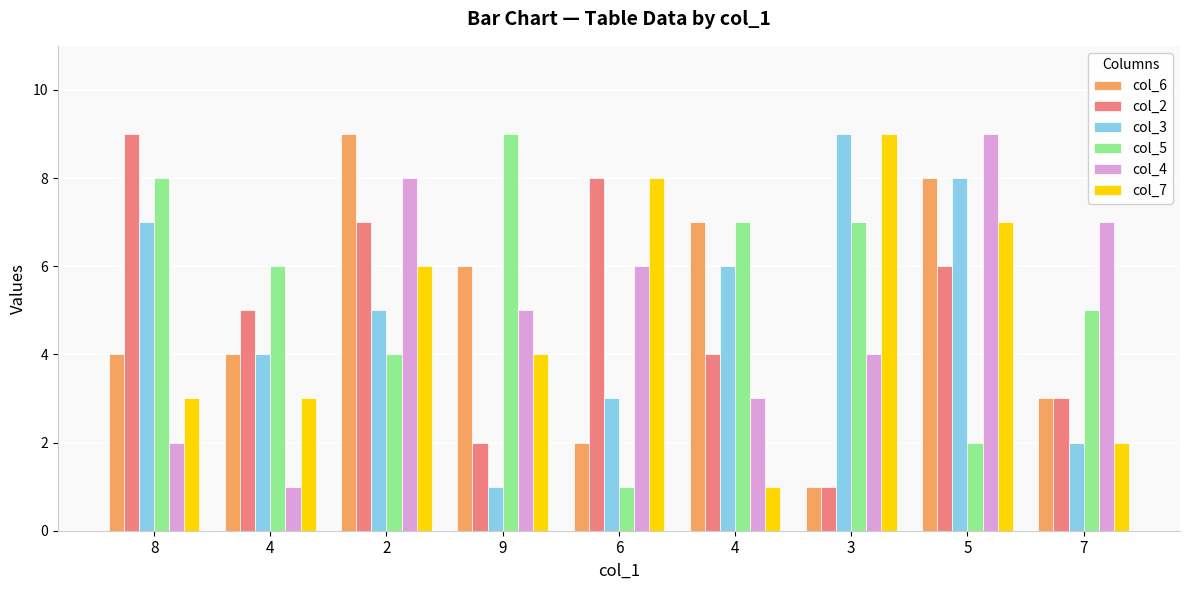

Which series has the largest range (max minus min)?

col_6